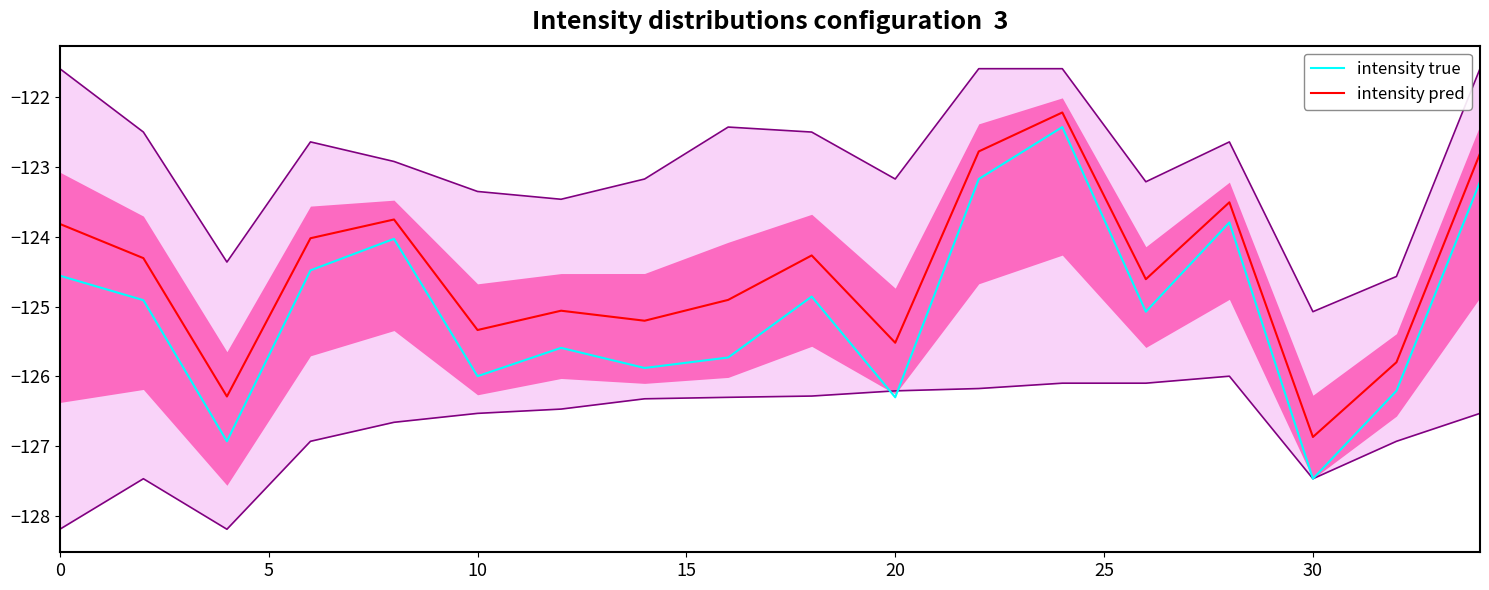

True or false: intensity pred has a value of -126.9 at 30.

True